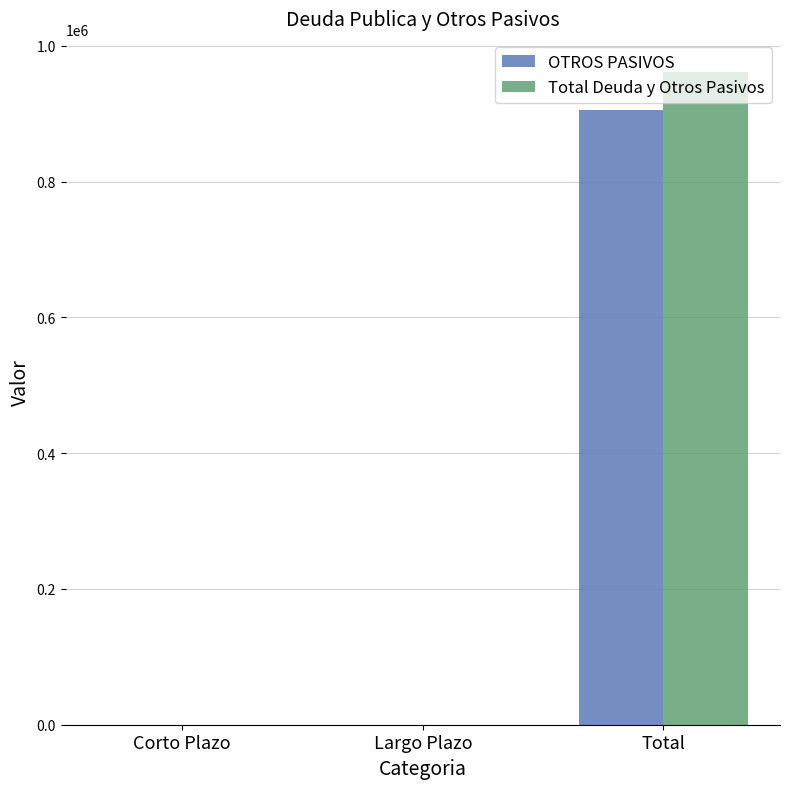

What is the greatest value displayed?

962139.8